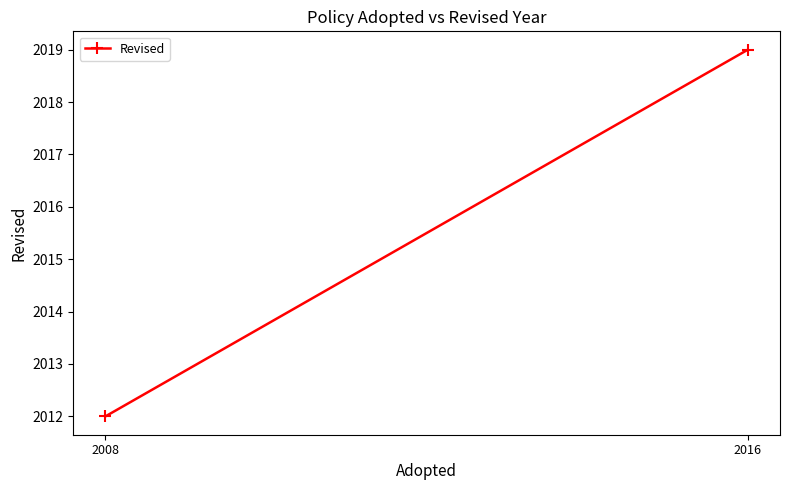

What is the value of the 1st point from the left?

2019